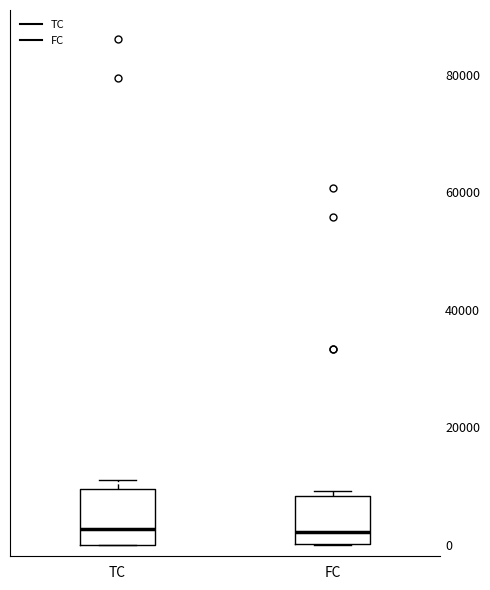

Reading left to right, transcribe this box plot: for each box, give where its median line is, the range the box spans, and where its two whiskers end, as read against the y-axis. The values are not printed on the chart, so give them approximately, as read against the axis.

TC: median 2000, box 0 to 10000, whiskers 0 to 10000 (just above the box's upper edge)
FC: median 2000, box 0 to 8000, whiskers 0 to 10000